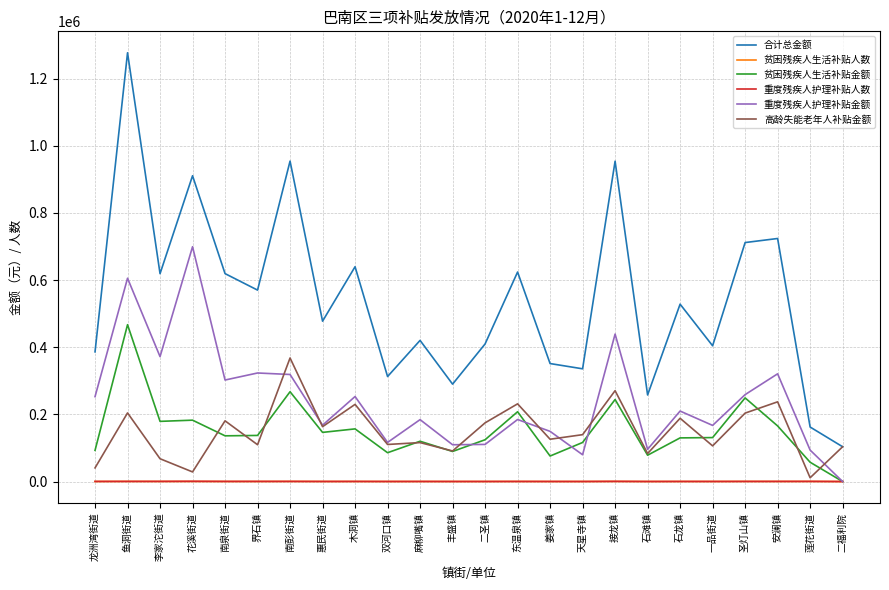

What is the difference between the highest and lowest values at 龙洲湾街道?

386149